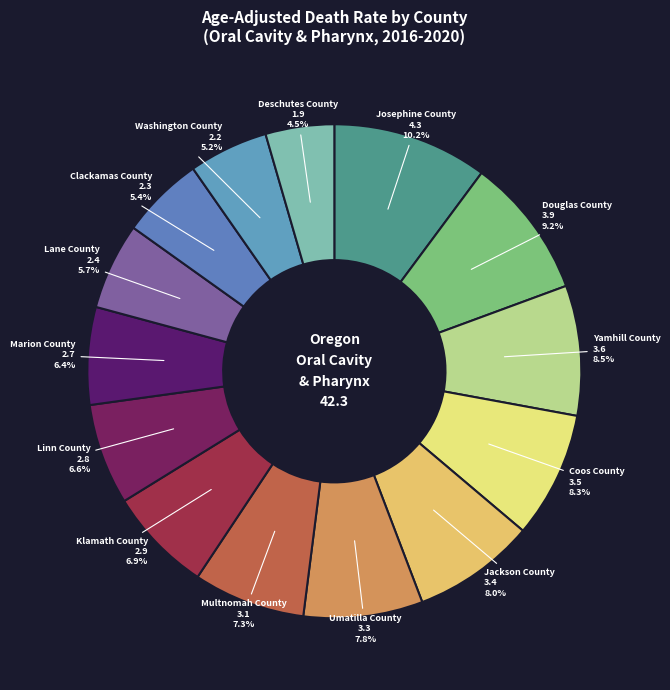

What is the ratio of the value at Yamhill County to the value at Linn County?

1.3